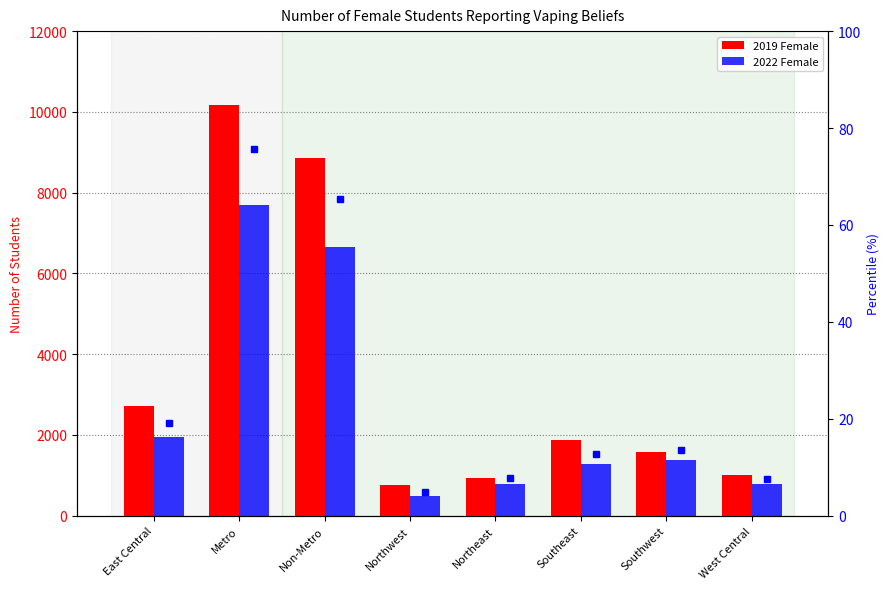

Between East Central and Southwest, which series saw the biggest shift?

2019 Female